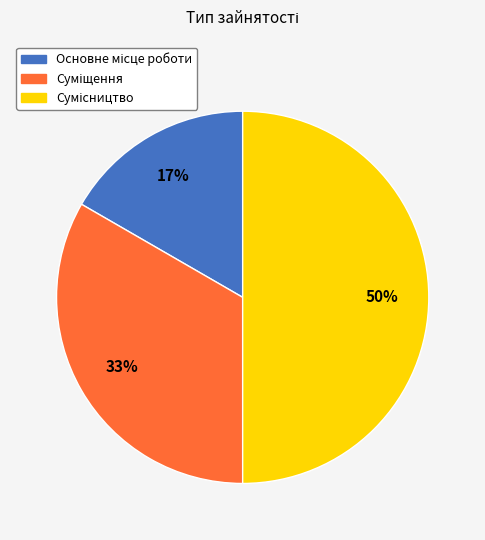

Count the number of slices in the pie.

3